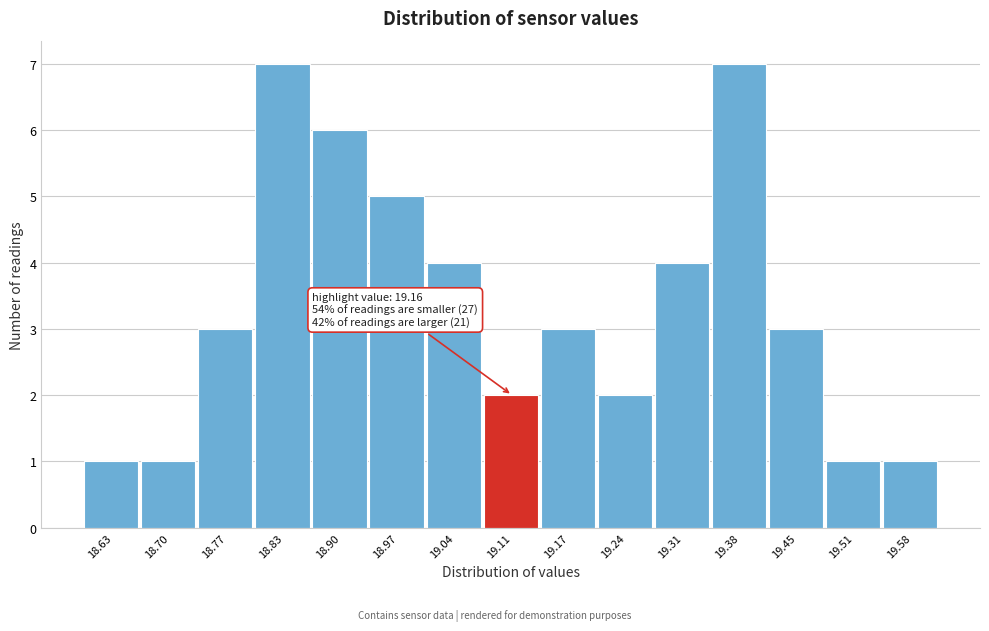

Reading left to right, extract all data points from this chart.

18.63=1	18.70=1	18.77=3	18.83=7	18.90=6	18.97=5	19.04=4	19.11=2	19.17=3	19.24=2	19.31=4	19.38=7	19.45=3	19.51=1	19.58=1